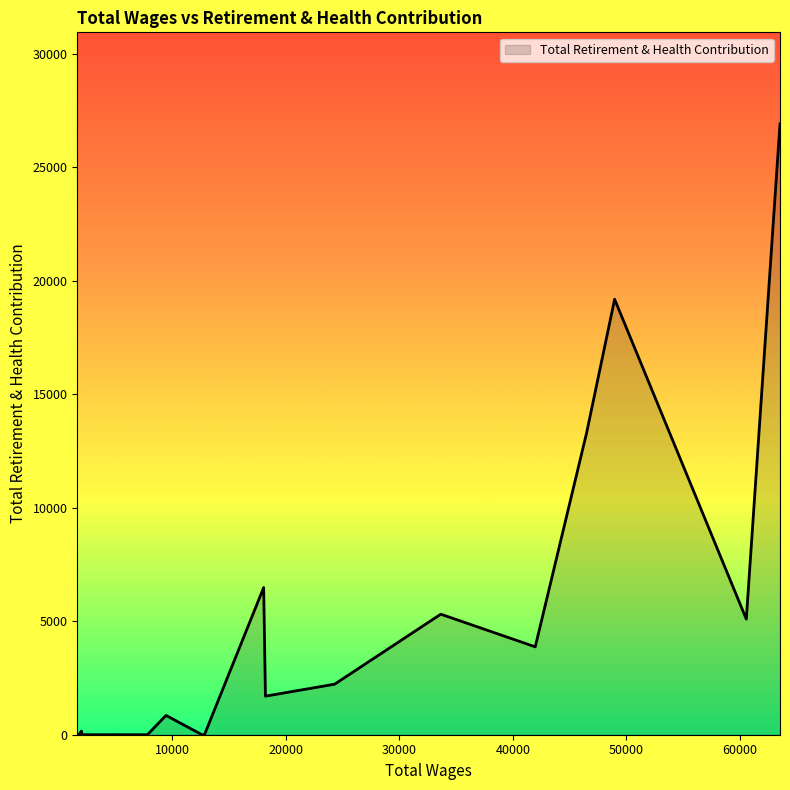

What is the maximum value shown in the chart?

26913